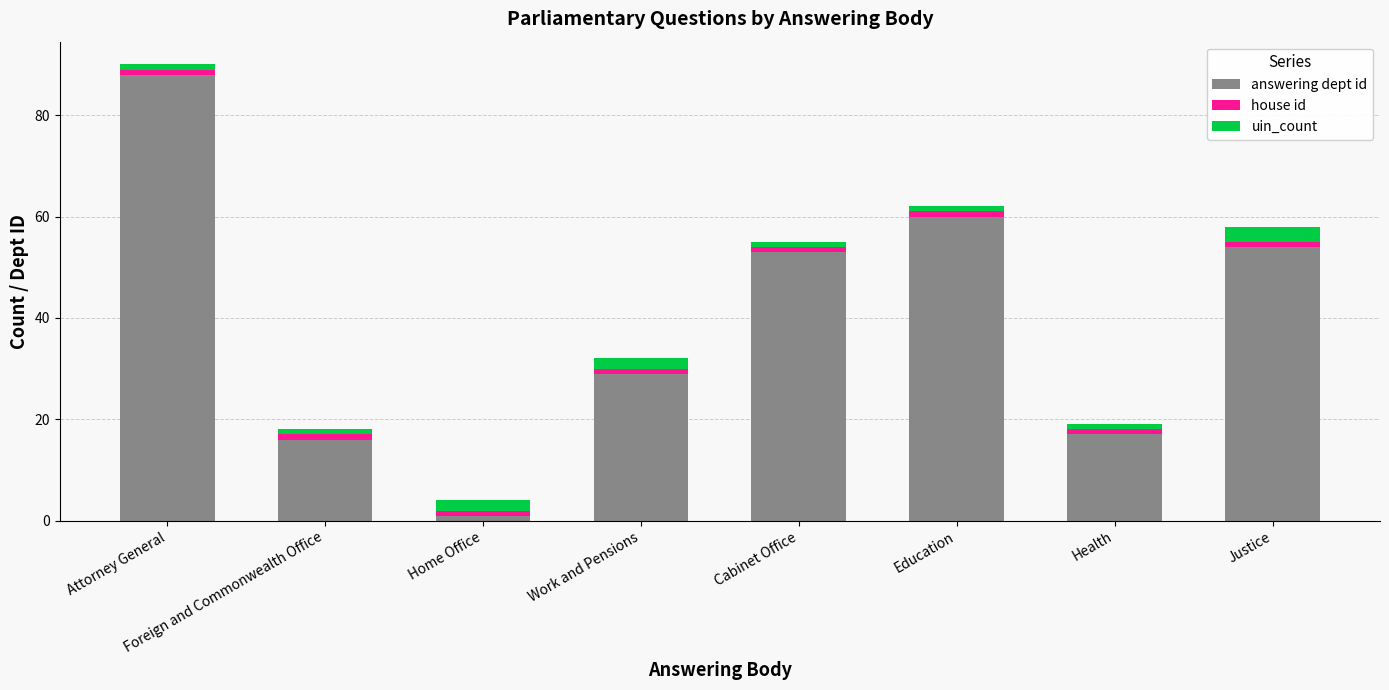

What are all the series names shown in the legend?

answering dept id, house id, uin_count